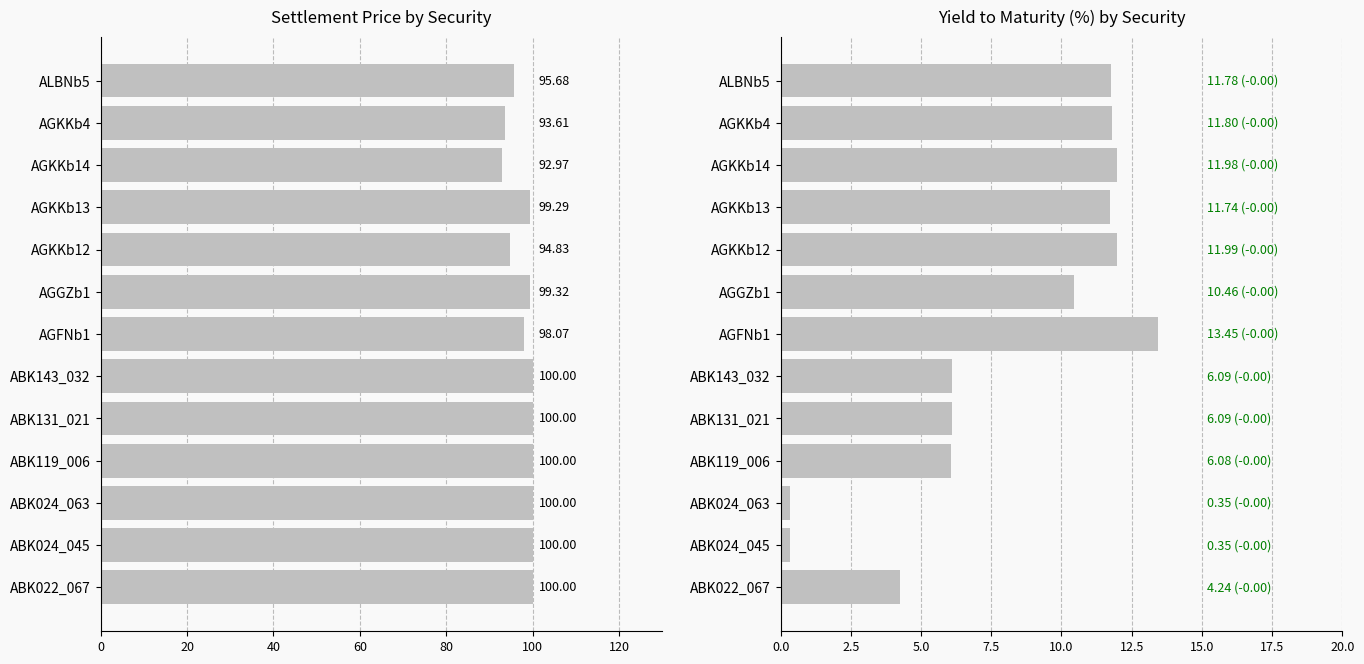

How many groups of bars are there?

13